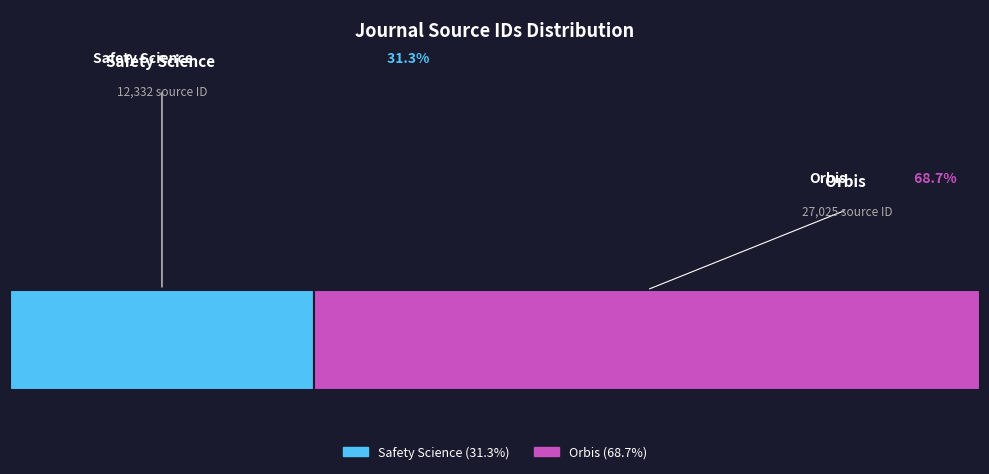

What percentage do Orbis and Safety Science together represent?

100.0%